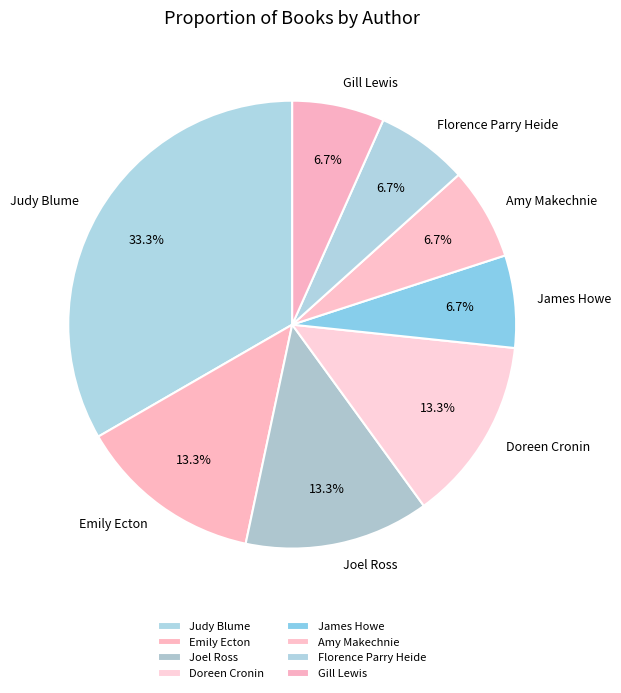

Is there any slice that represents more than half of the pie?

No